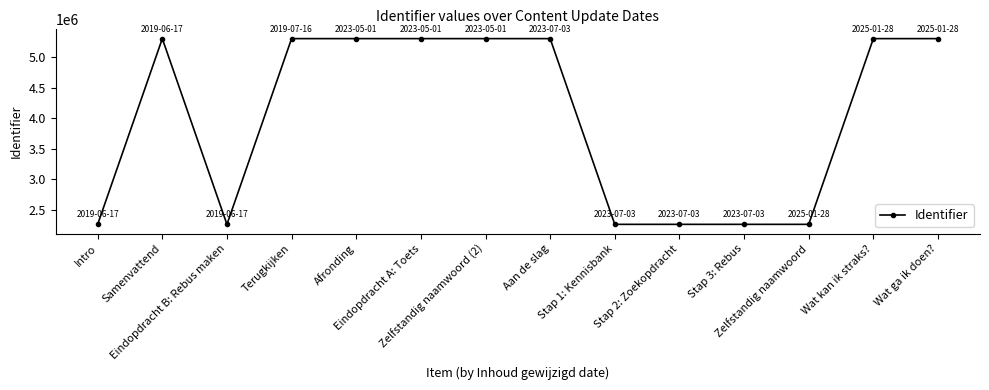

What is the change in value from Eindopdracht B: Rebus maken to Wat ga ik doen??

+3044729